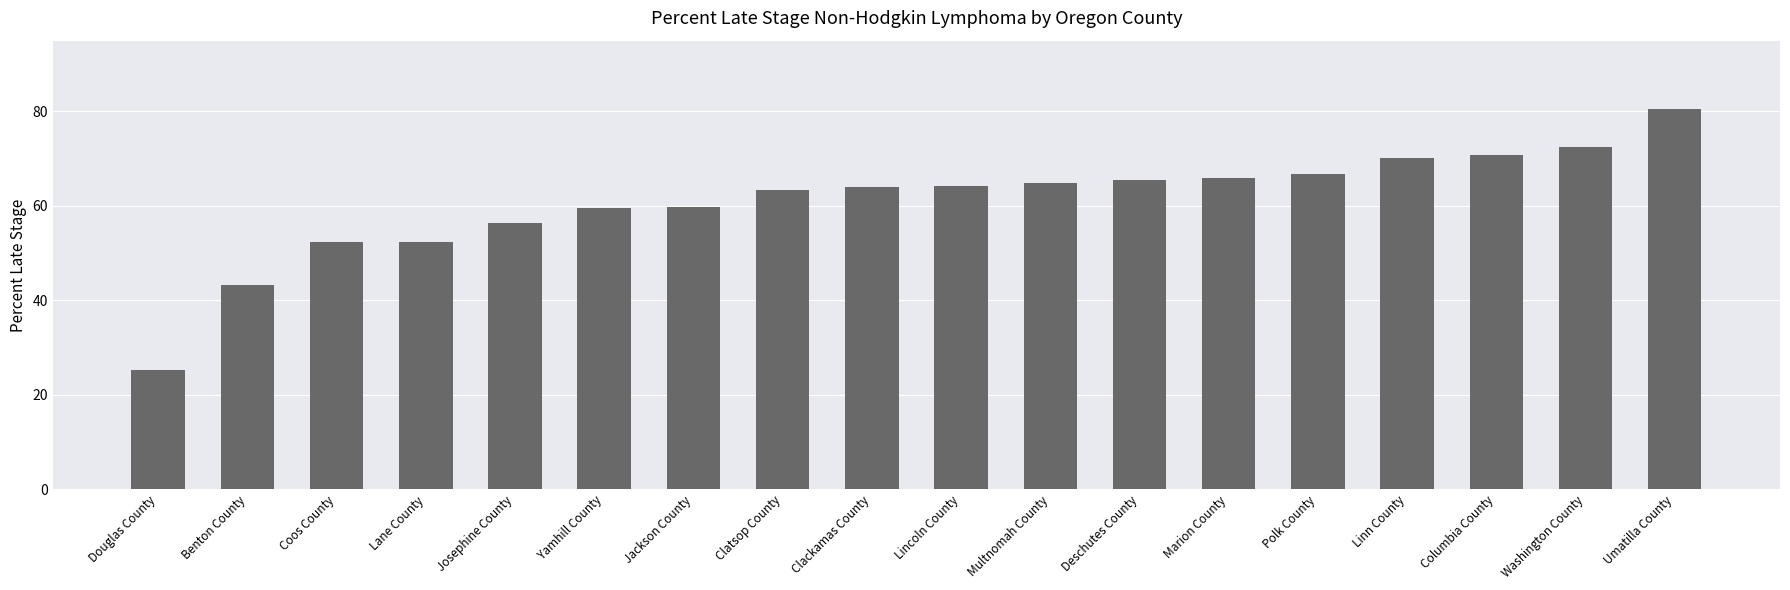

What is the difference between the second highest and minimum values?

47.2